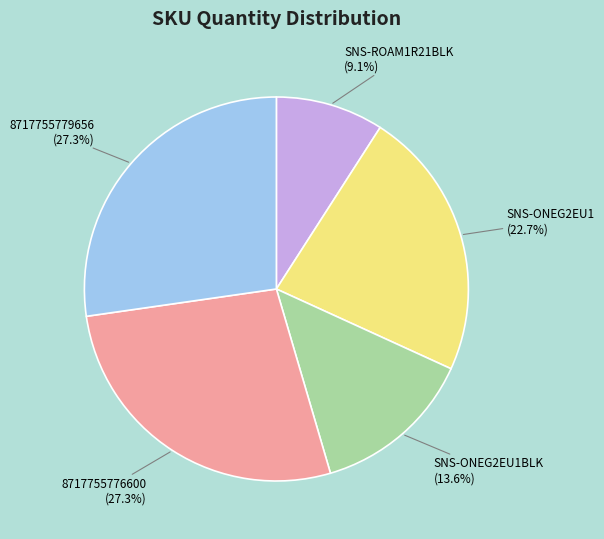

Which has a higher value, SNS-ONEG2EU1 or 8717755776600?

8717755776600